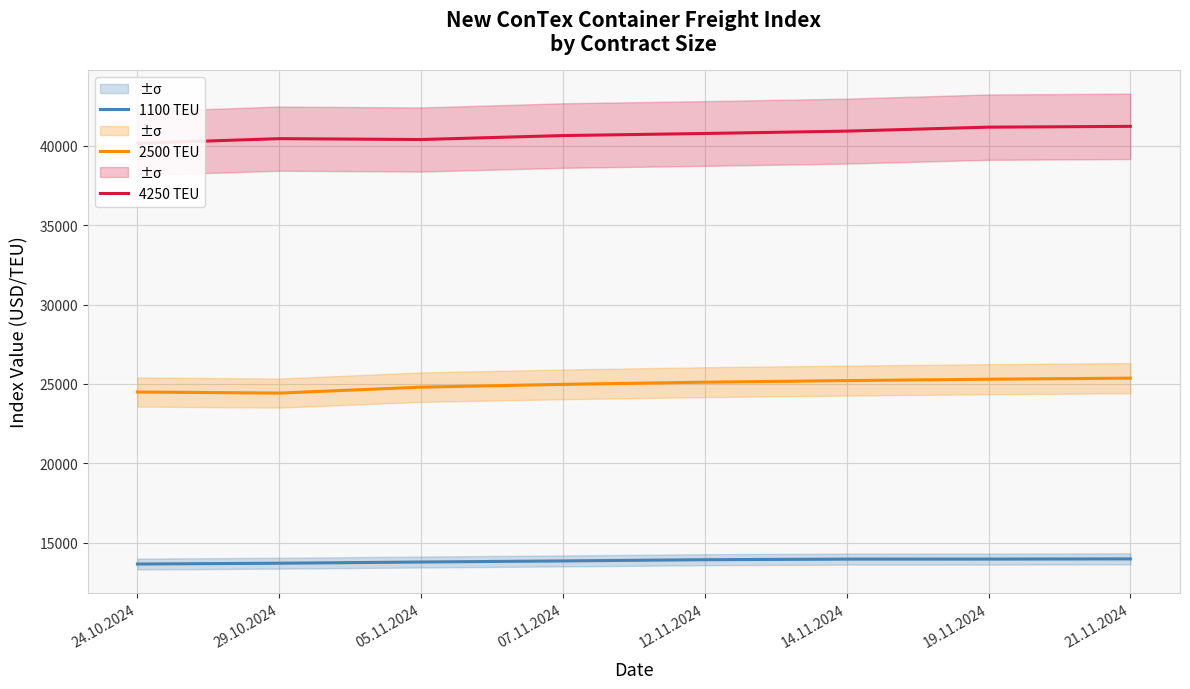

Is it true that 4250 TEU equals 40405 at 05.11.2024?

True